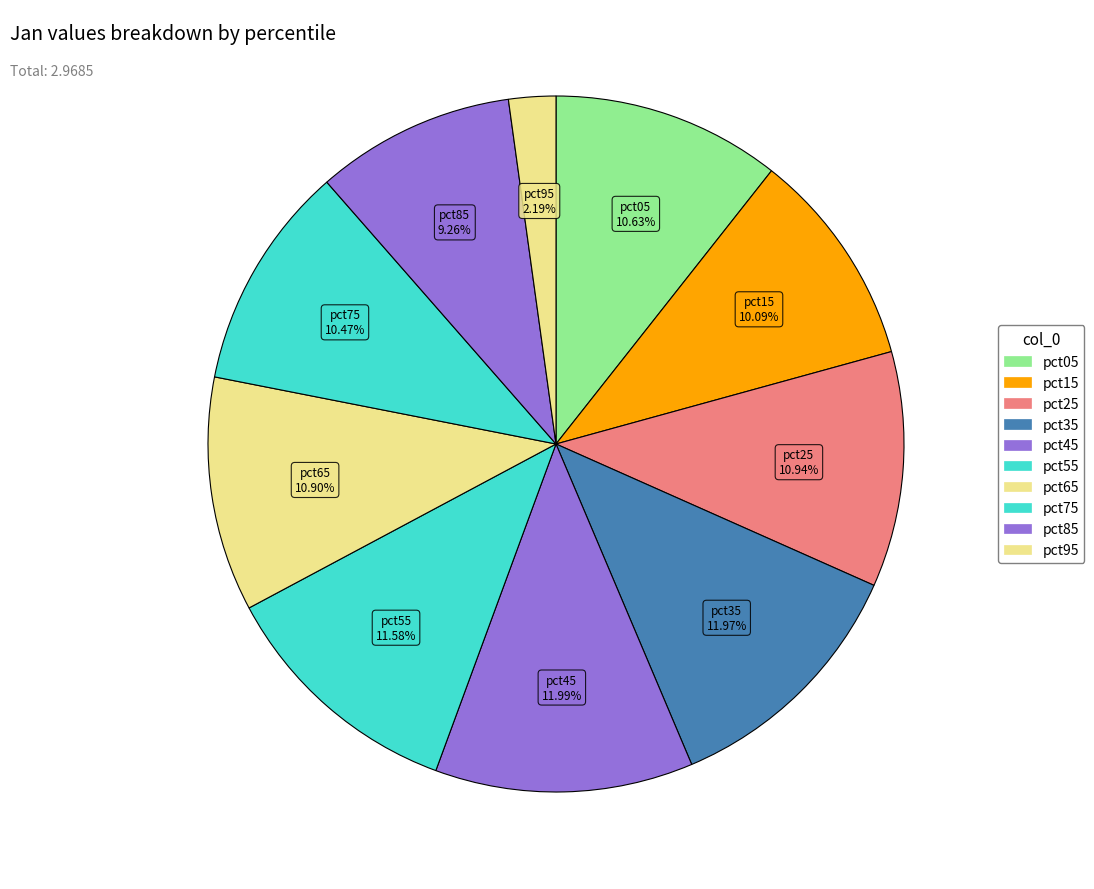

Is the sum of pct95 and pct65 greater than half?

No